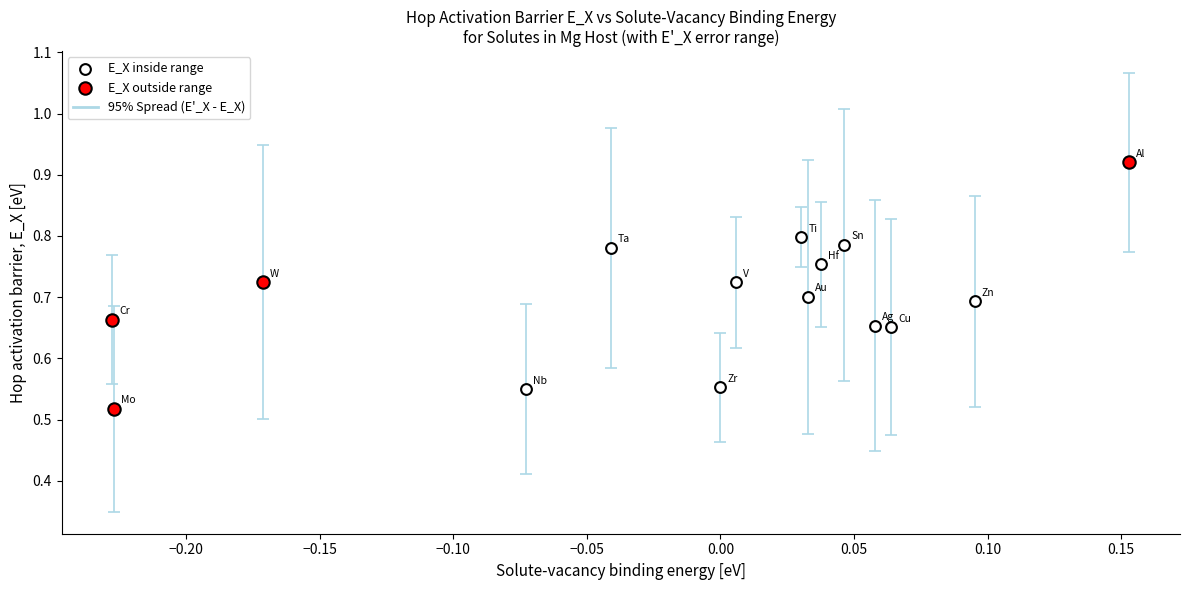

Which series contains the highest Y value?

E_X outside range